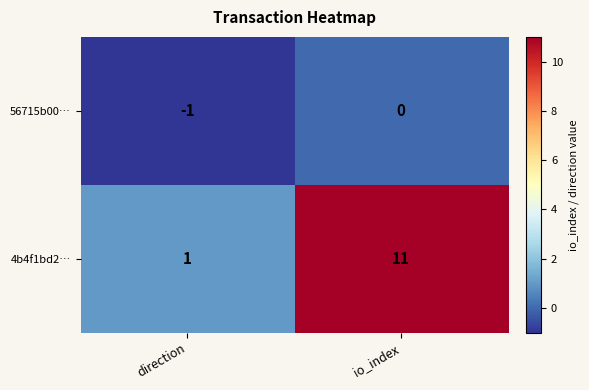

What is the total value across all series at io_index?

11